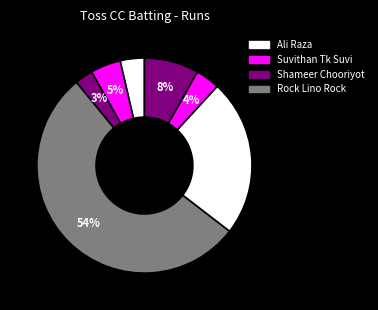

Does any single category account for the majority?

Yes